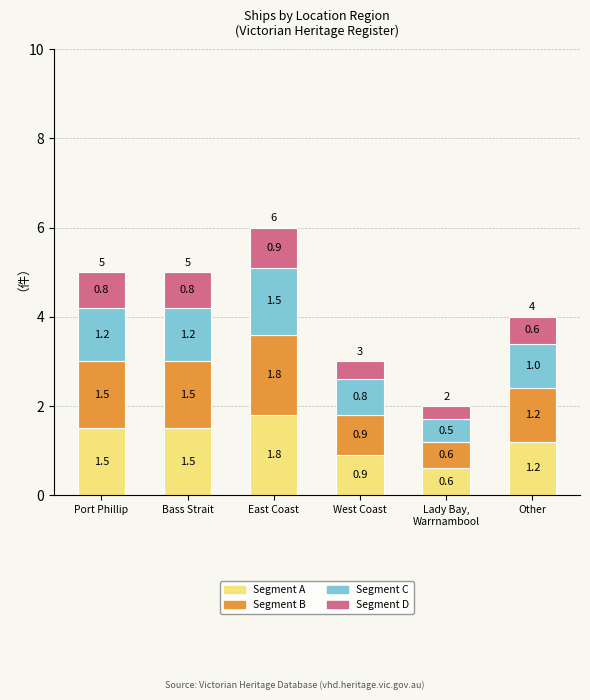

How many distinct data groups are displayed?

4